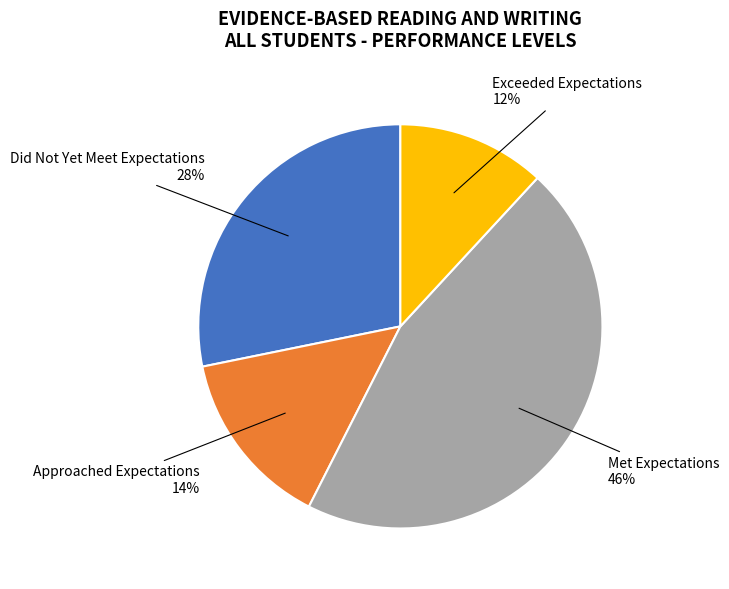

How many segments does this pie chart have?

4